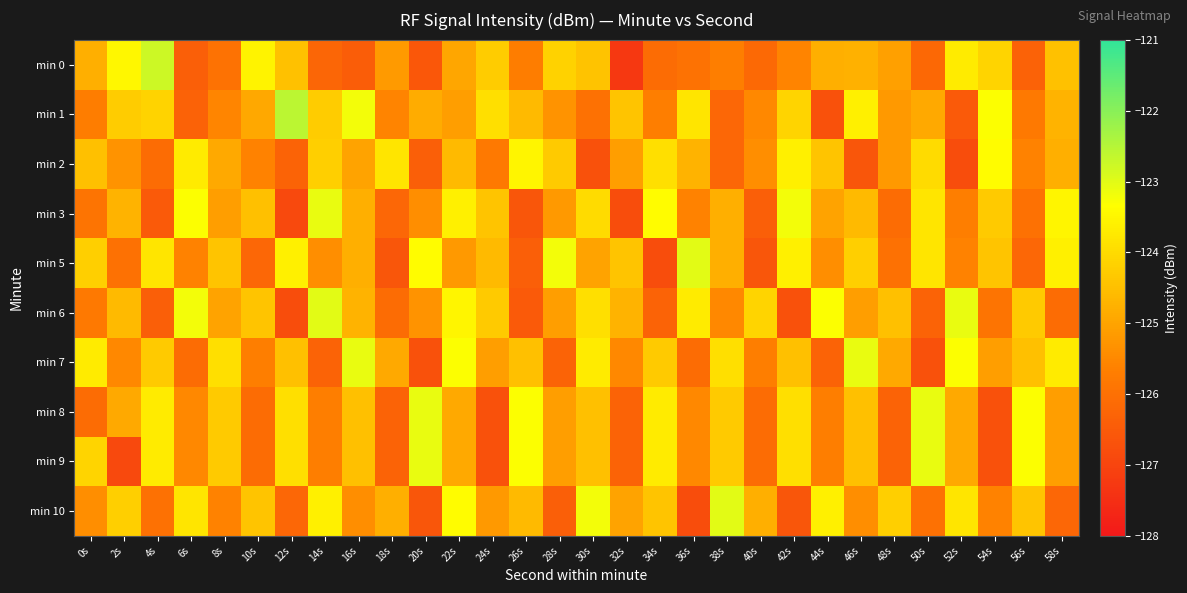

What is the difference between the highest and lowest values at 16s?

3.3